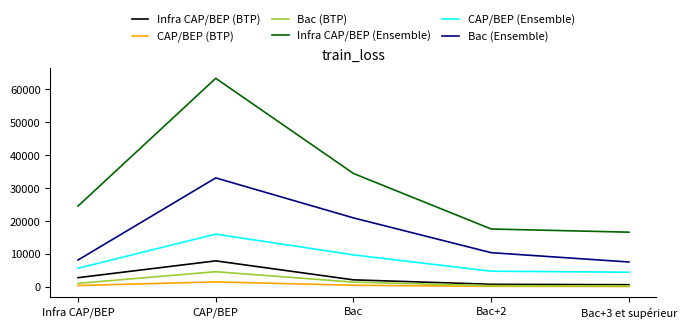

What position from the left is Bac+2?

4